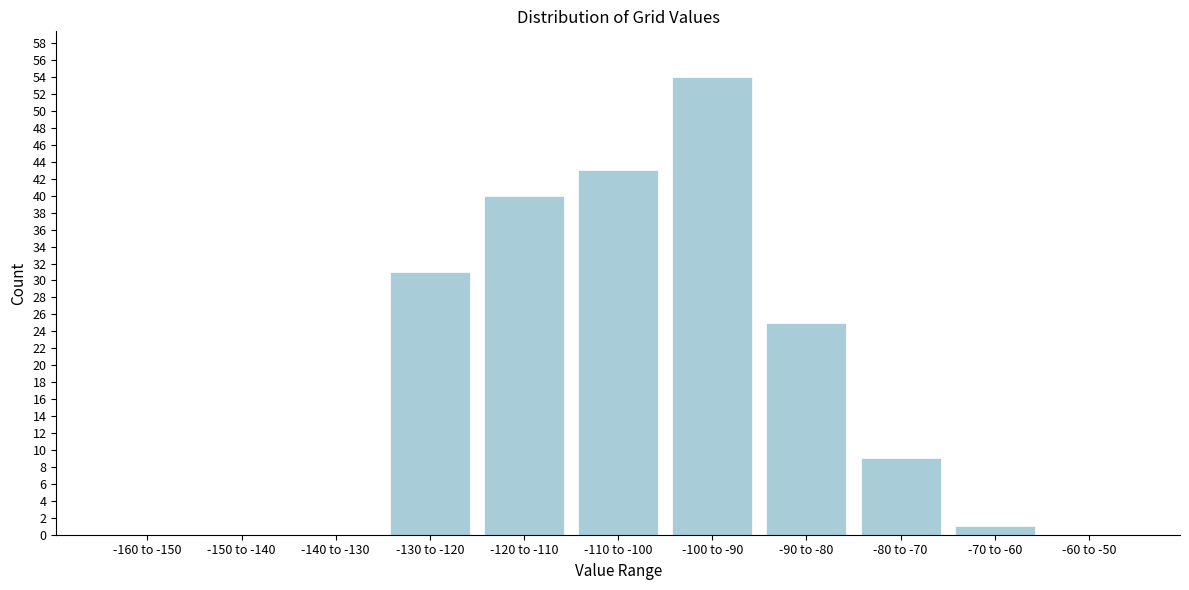

Reading left to right, extract all data points from this chart.

-160 to -150=0	-150 to -140=0	-140 to -130=0	-130 to -120=31	-120 to -110=40	-110 to -100=43	-100 to -90=54	-90 to -80=25	-80 to -70=9	-70 to -60=1	-60 to -50=0